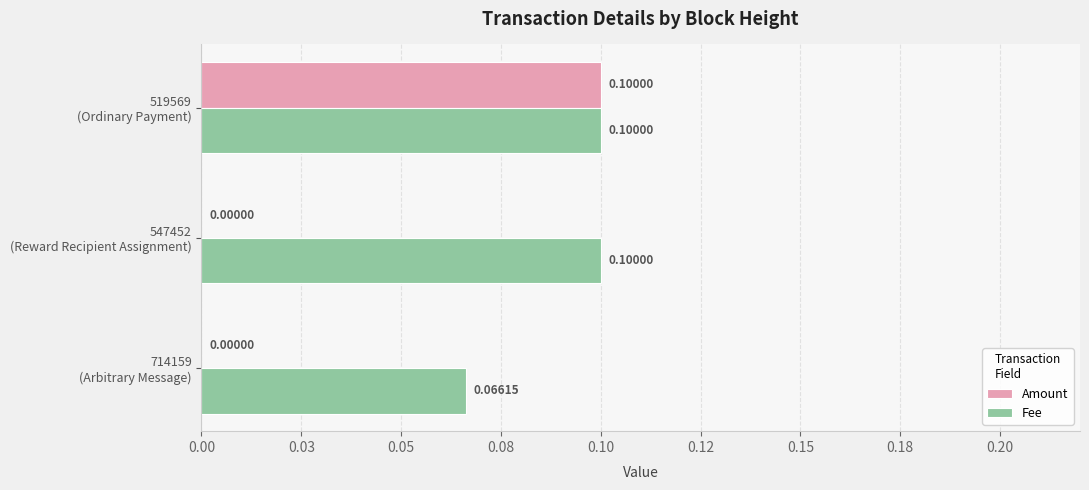

What are all the series names shown in the legend?

Amount, Fee